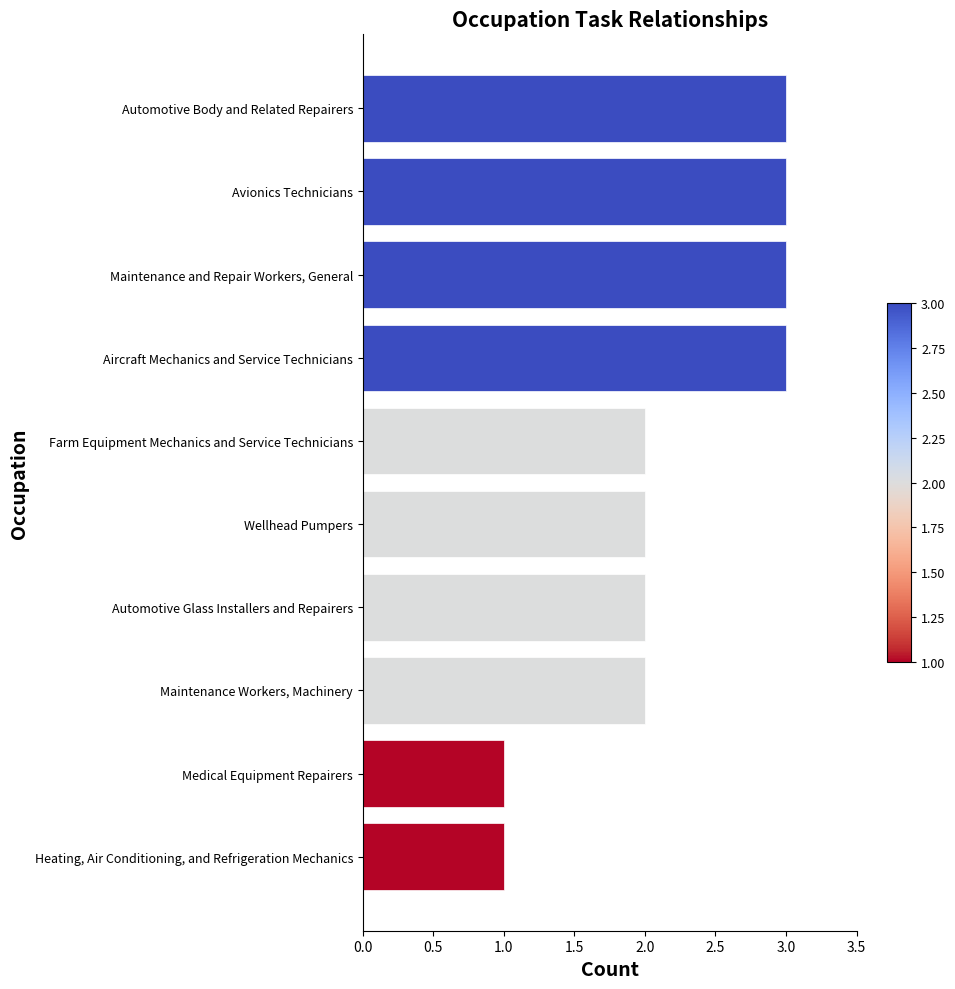

What is the difference between the maximum and minimum values?

2